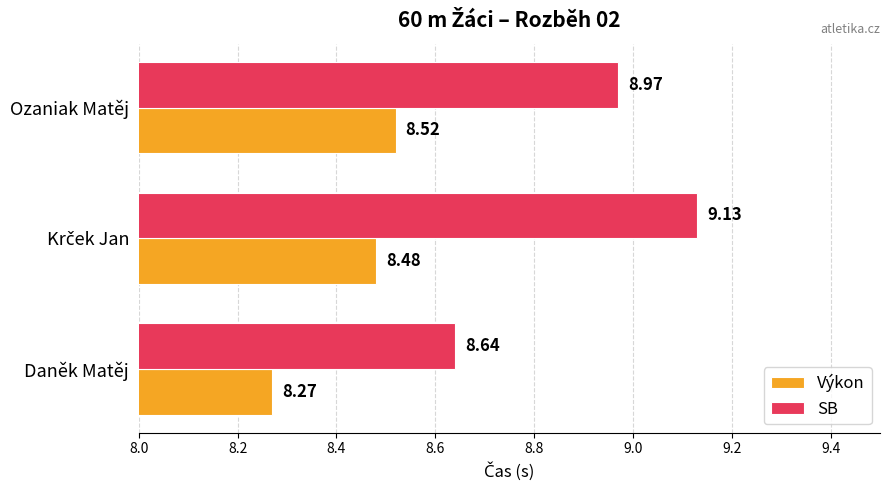

Rank the series by their average value, from highest to lowest.

SB, Výkon